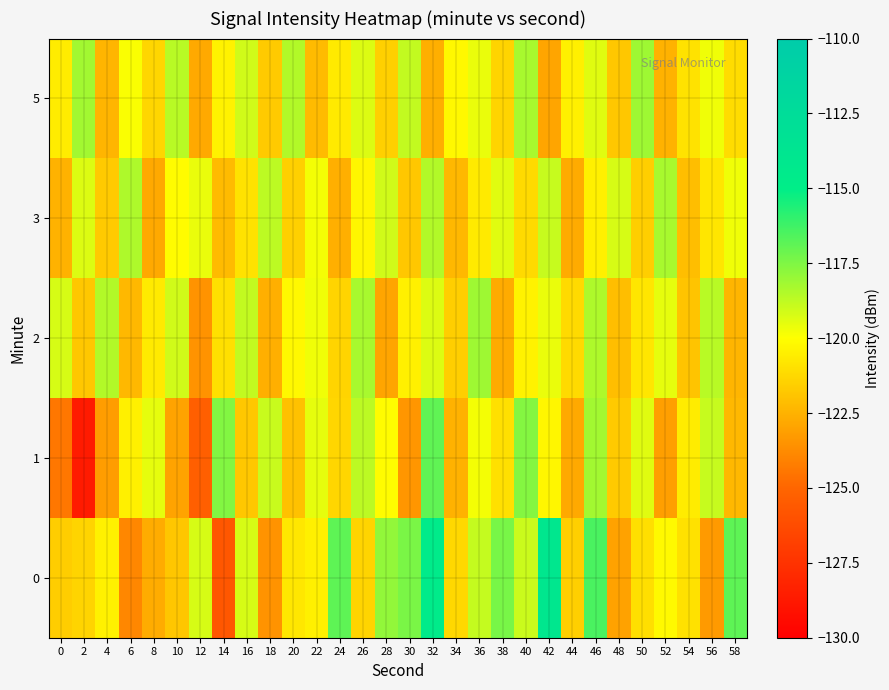

Reading right to left, what are all the values shown in this chart?

0: 58=-116.9	56=-123.3	54=-120.9	52=-120.2	50=-121.0	48=-123.0	46=-116.5	44=-121.5	42=-114.1	40=-119.0	38=-117.4	36=-118.8	34=-121.3	32=-114.6	30=-117.4	28=-117.9	26=-121.4	24=-116.8	22=-120.5	20=-120.8	18=-123.5	16=-119.2	14=-125.7	12=-119.2	10=-121.8	8=-122.7	6=-123.9	4=-120.5	2=-121.4	0=-121.6
1: 58=-122.3	56=-118.9	54=-120.6	52=-123.1	50=-119.4	48=-121.7	46=-118.2	44=-122.8	42=-120.3	40=-117.6	38=-121.0	36=-119.8	34=-122.5	32=-116.9	30=-123.4	28=-120.1	26=-118.7	24=-121.3	22=-119.5	20=-122.0	18=-118.9	16=-121.8	14=-117.6	12=-125.3	10=-123.0	8=-119.5	6=-120.5	4=-123.2	2=-128.6	0=-124.4
2: 58=-122.4	56=-118.6	54=-121.9	52=-119.5	50=-120.8	48=-122.1	46=-118.4	44=-121.2	42=-119.6	40=-120.4	38=-122.7	36=-118.1	34=-121.6	32=-119.3	30=-120.5	28=-122.9	26=-118.3	24=-121.4	22=-119.7	20=-120.2	18=-122.6	16=-118.8	14=-121.0	12=-123.5	10=-119.1	8=-120.7	6=-122.3	4=-118.5	2=-121.8	0=-119.2
3: 58=-119.7	56=-120.8	54=-122.1	52=-118.3	50=-121.6	48=-119.2	46=-120.5	44=-122.7	42=-118.9	40=-121.2	38=-119.4	36=-120.7	34=-122.3	32=-118.5	30=-121.8	28=-119.1	26=-120.3	24=-122.6	22=-119.8	20=-121.5	18=-118.7	16=-120.9	14=-122.2	12=-119.6	10=-120.1	8=-122.8	6=-118.4	4=-121.7	2=-119.3	0=-122.5
5: 58=-121.1	56=-119.7	54=-120.9	52=-122.5	50=-118.1	48=-121.8	46=-119.4	44=-120.5	42=-122.9	40=-118.3	38=-121.4	36=-119.6	34=-120.2	32=-122.6	30=-118.8	28=-121.5	26=-119.3	24=-120.7	22=-122.2	20=-118.5	18=-121.7	16=-119.1	14=-120.4	12=-122.8	10=-118.6	8=-121.3	6=-119.9	4=-122.4	2=-118.2	0=-120.6